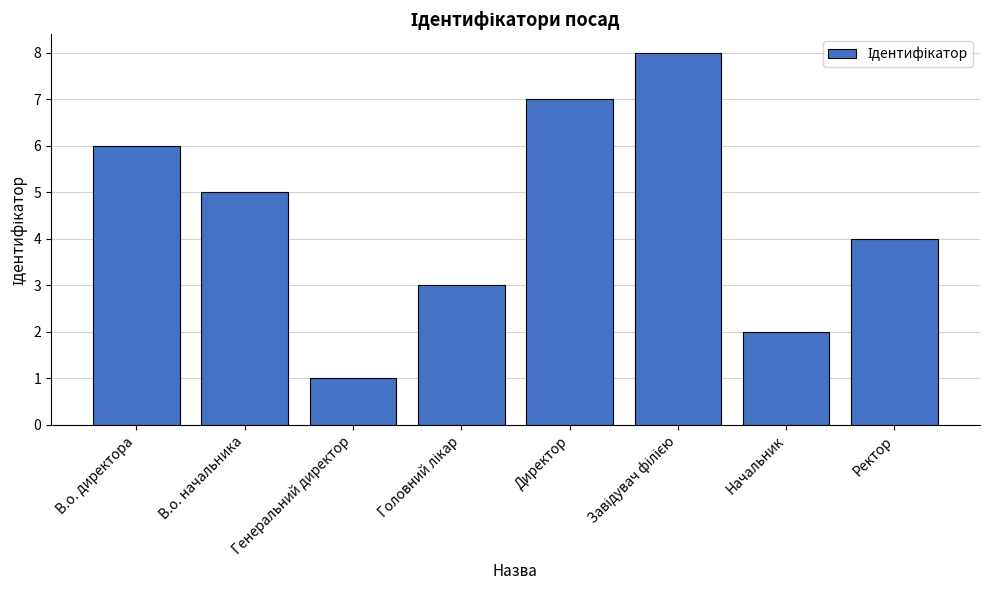

How many bars are there in total?

8